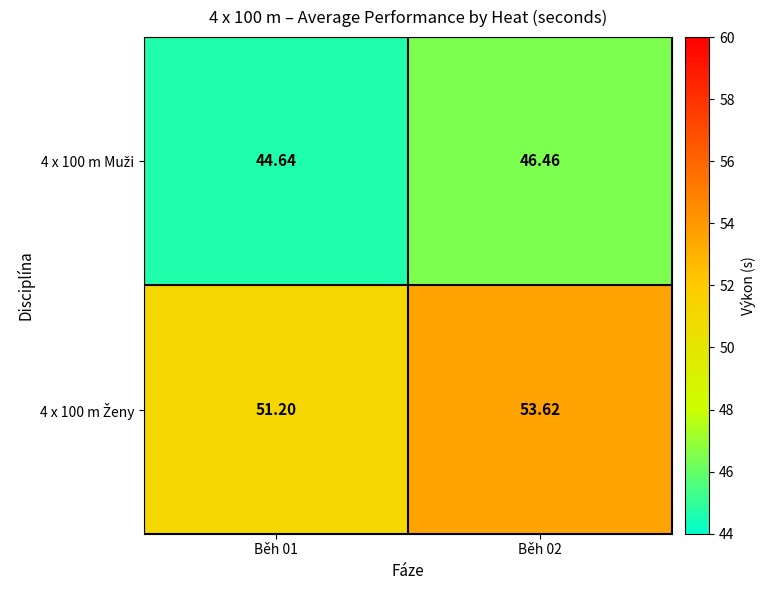

Count the number of categories in the chart.

2